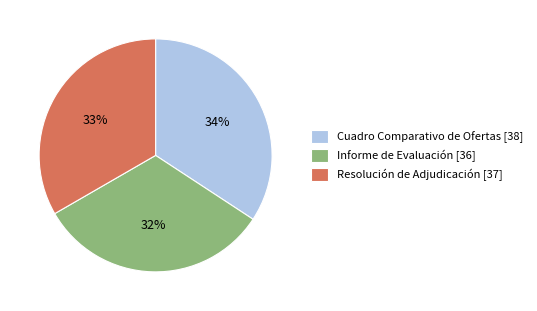

Does Resolución de Adjudicación [37] represent more than half of the total?

No